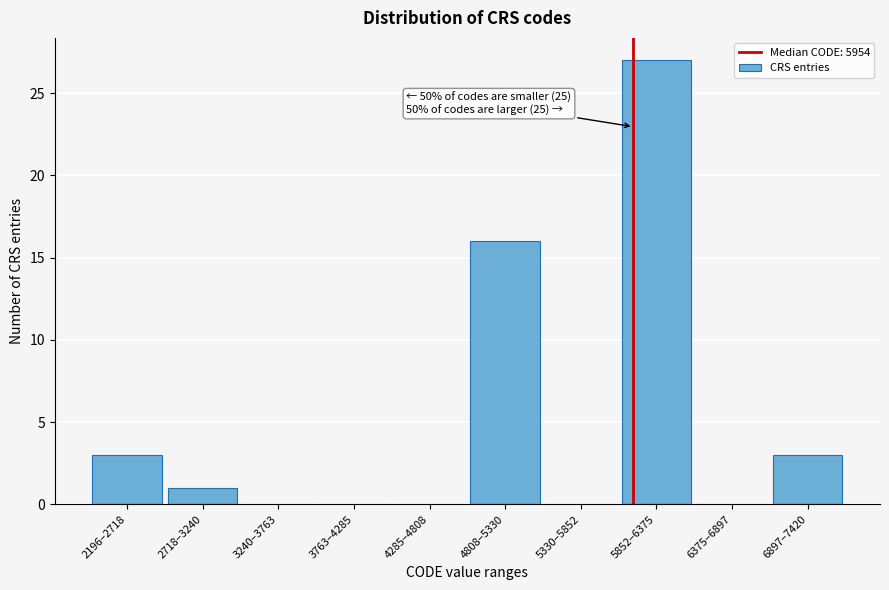

Reading right to left, extract all data points from this chart.

6897–7420=3	6375–6897=0	5852–6375=27	5330–5852=0	4808–5330=16	4285–4808=0	3763–4285=0	3240–3763=0	2718–3240=1	2196–2718=3